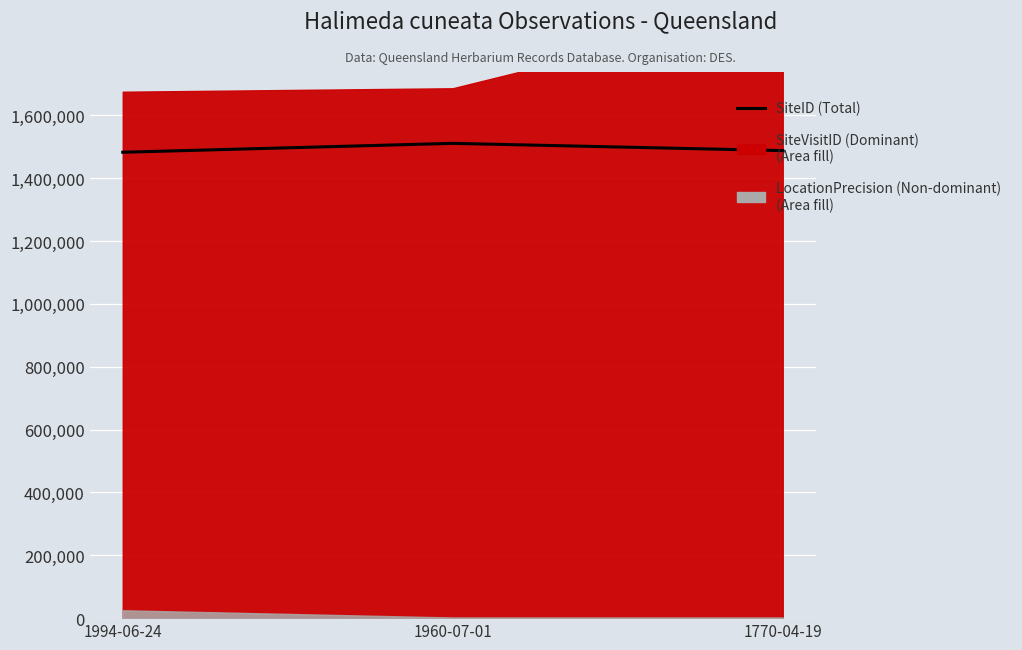

What is the value of the 2nd point from the left?

1511131